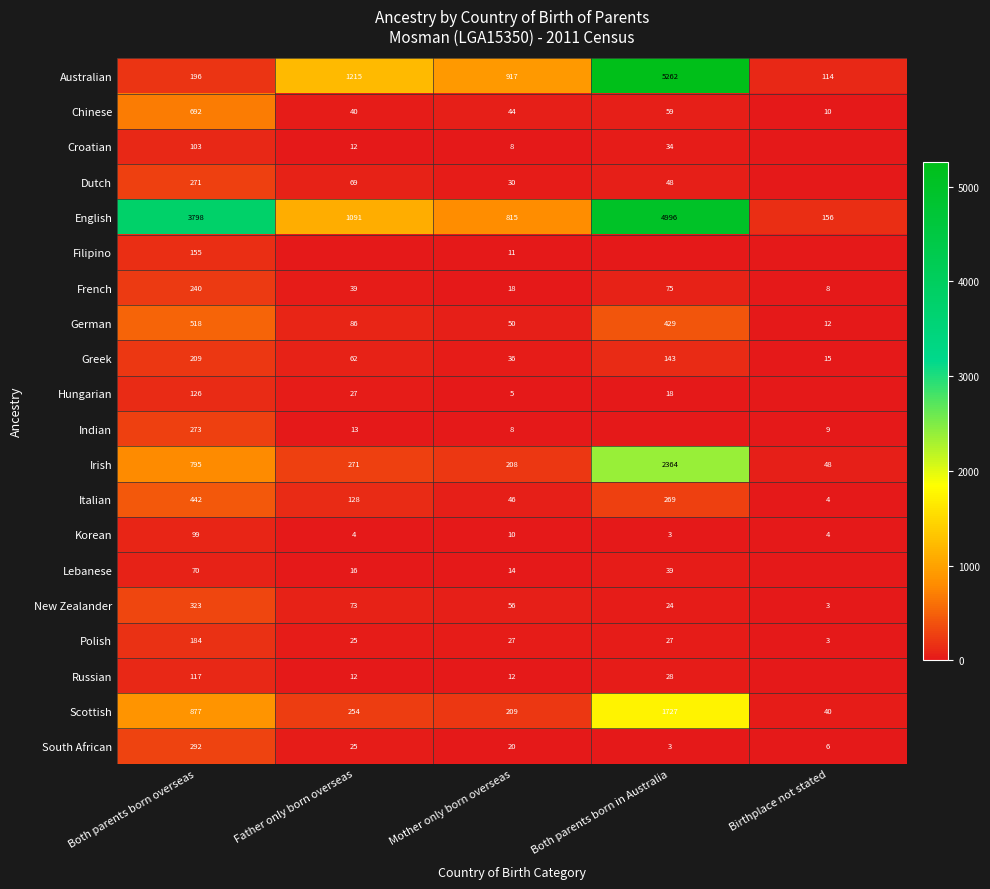

At which label does New Zealander reach its minimum?

Birthplace not stated